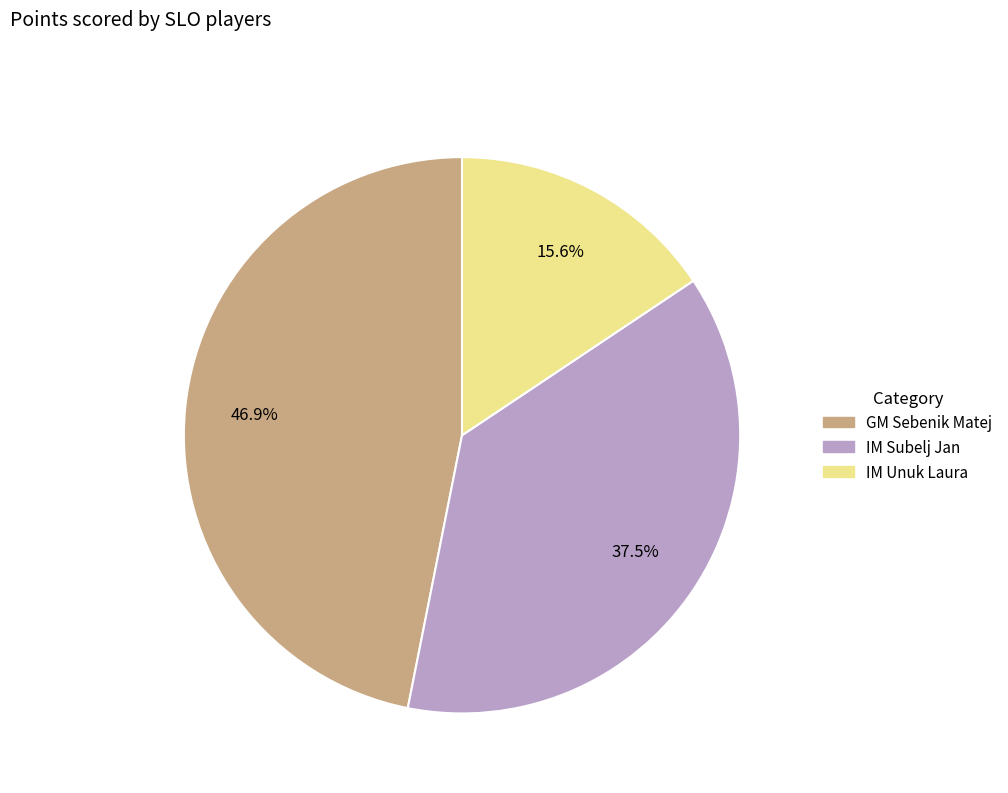

How many segments does this pie chart have?

3